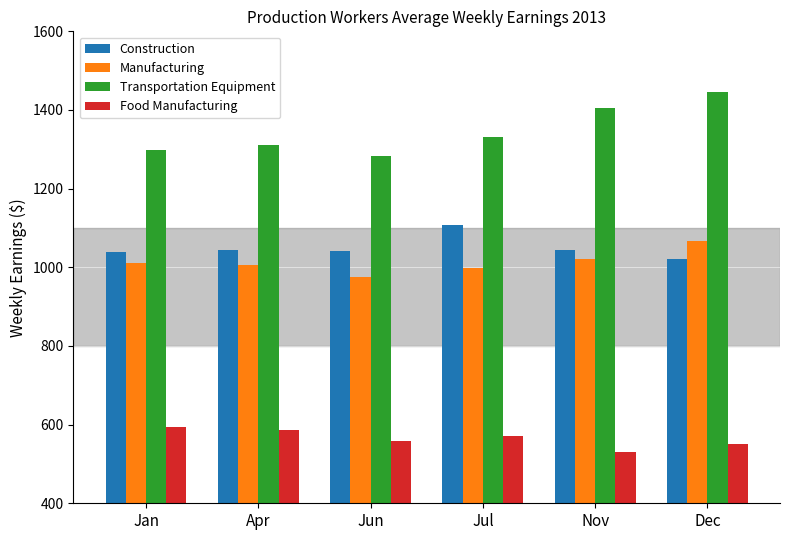

What is the difference between the highest and lowest values at Jul?

760.2